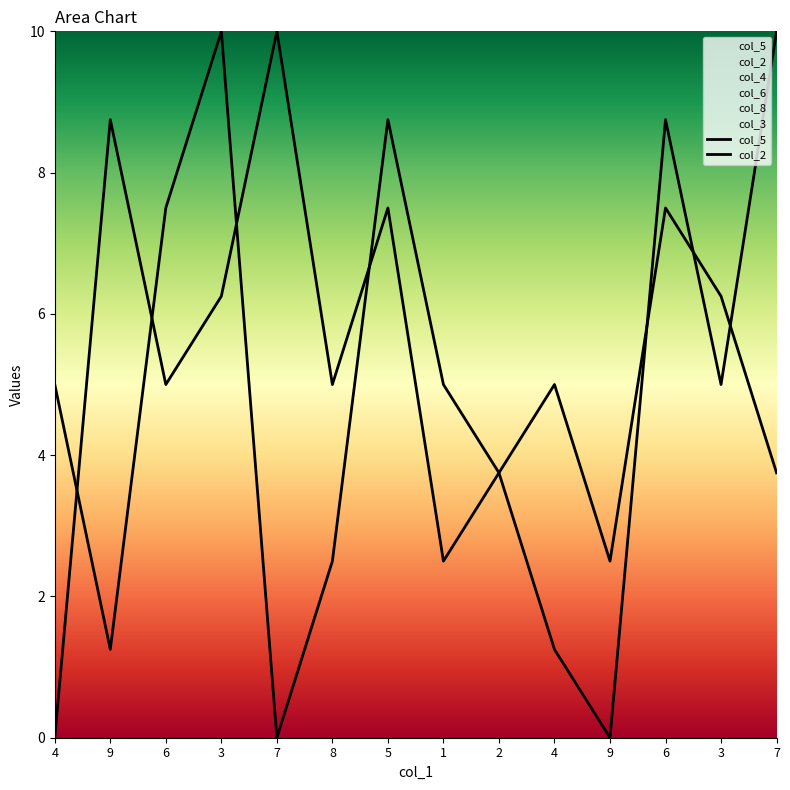

In col_5, how many points are lower than both neighbors (excluding endpoints)?

4